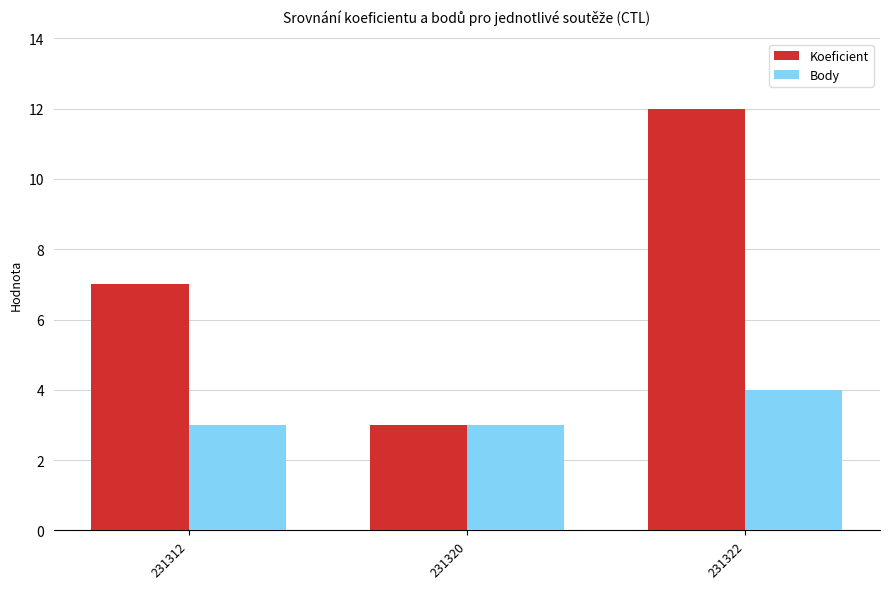

At which category does the chart reach its peak across all series?

231322